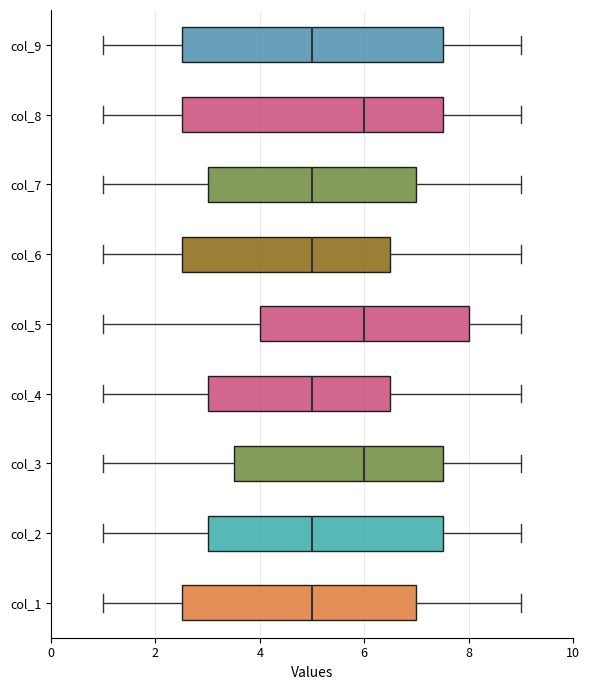

Reading bottom to top, read every box against the x-axis: the position of its median line, the range the box covers, and the ends of its whiskers. The values are not printed on the chart, so give them approximately, as read against the axis.

col_1: median 5.0, box 2.6 to 7.0, whiskers 1.0 to 9.0
col_2: median 5.0, box 3.0 to 7.6, whiskers 1.0 to 9.0
col_3: median 6.0, box 3.6 to 7.6, whiskers 1.0 to 9.0
col_4: median 5.0, box 3.0 to 6.6, whiskers 1.0 to 9.0
col_5: median 6.0, box 4.0 to 8.0, whiskers 1.0 to 9.0
col_6: median 5.0, box 2.6 to 6.6, whiskers 1.0 to 9.0
col_7: median 5.0, box 3.0 to 7.0, whiskers 1.0 to 9.0
col_8: median 6.0, box 2.6 to 7.6, whiskers 1.0 to 9.0
col_9: median 5.0, box 2.6 to 7.6, whiskers 1.0 to 9.0